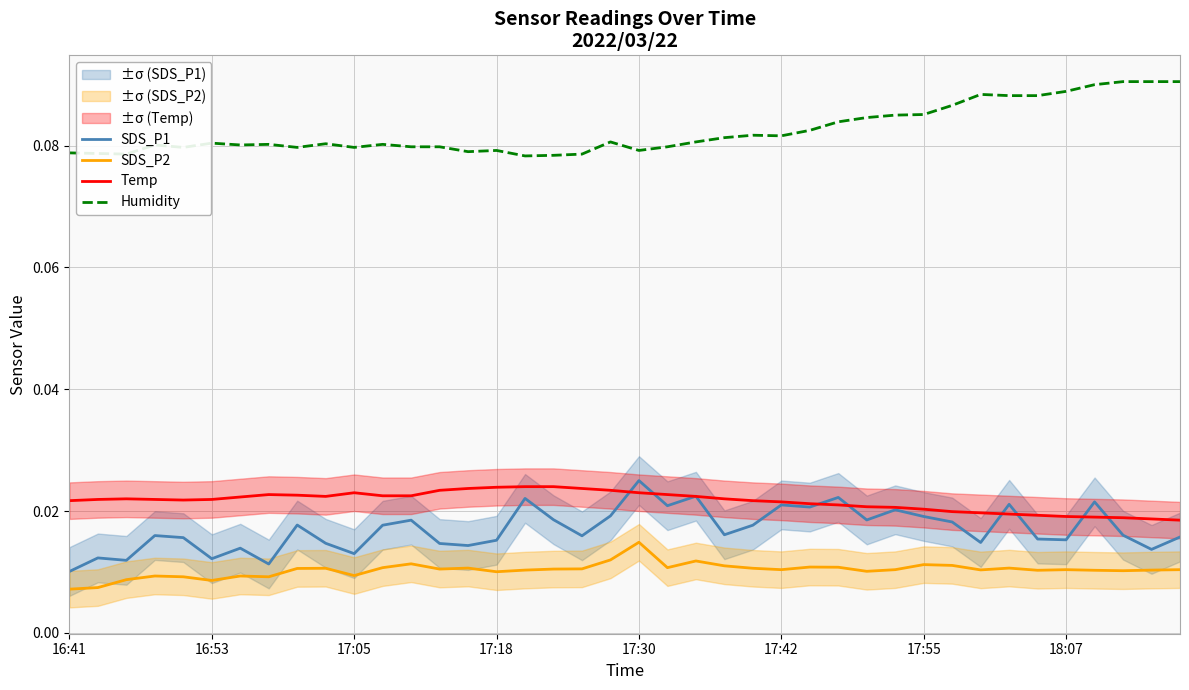

How many Temp values are between 0 and 1?

40